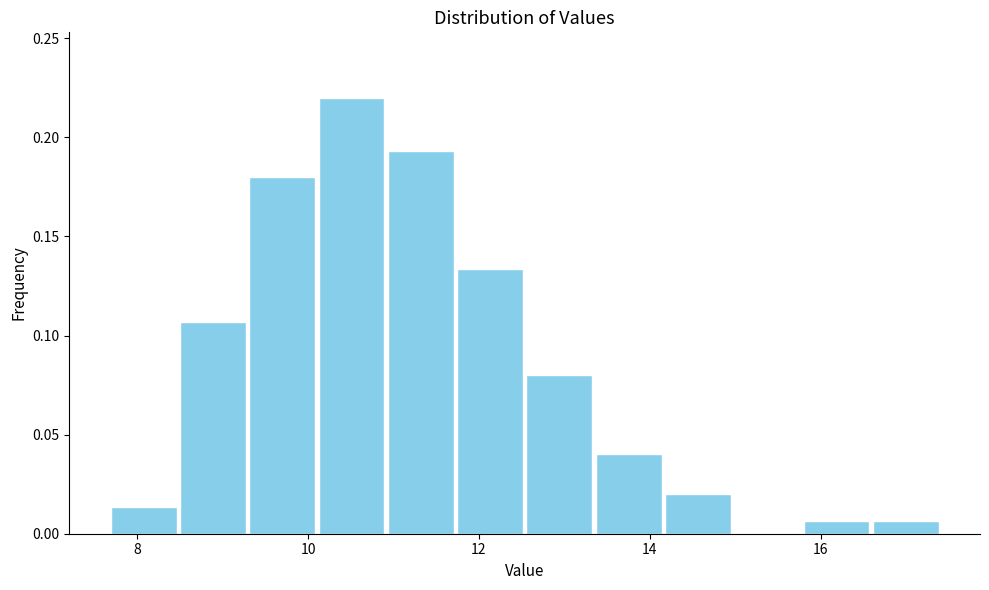

Over which range of the x-axis is the bar tallest?

10.2 to 11.0